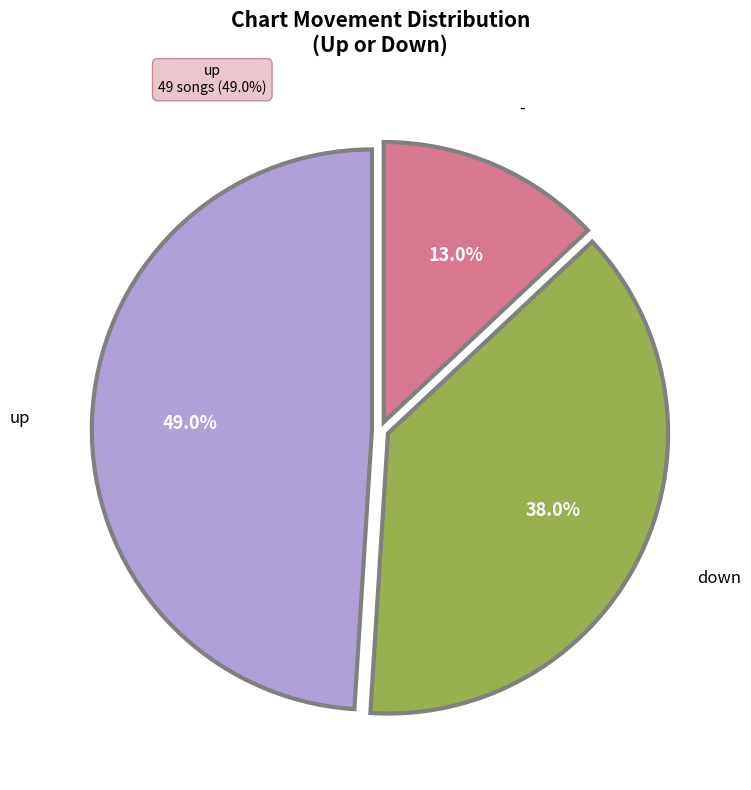

To the nearest percent, what portion does down represent?

38%